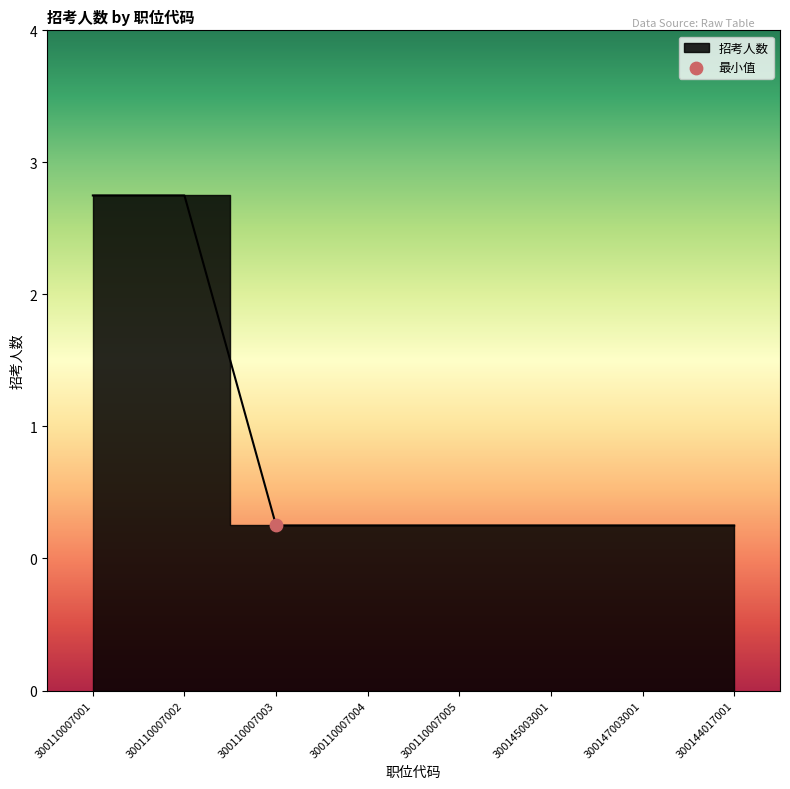

Which has a higher value, 300144017001 or 300147003001?

300144017001